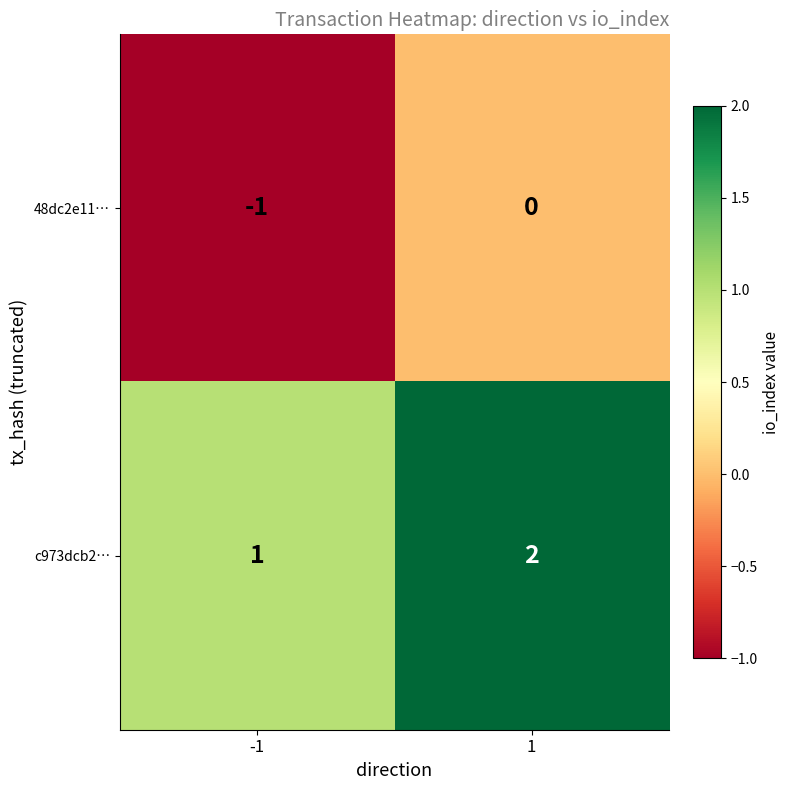

List the labels in order of c973dcb2… value, largest first.

1, -1